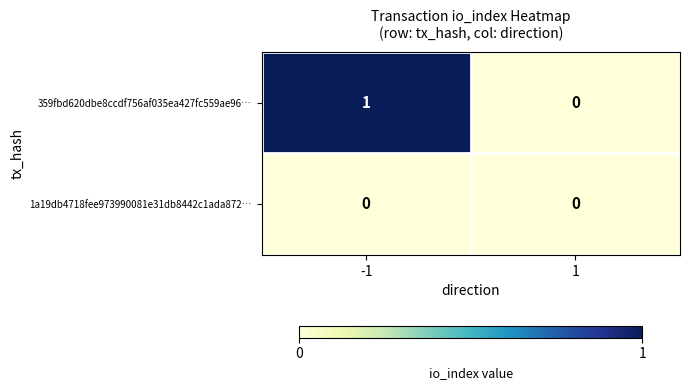

The value of 1a19db4718fee973990081e31db8442c1ada872… at -1 is 0. True or false?

True